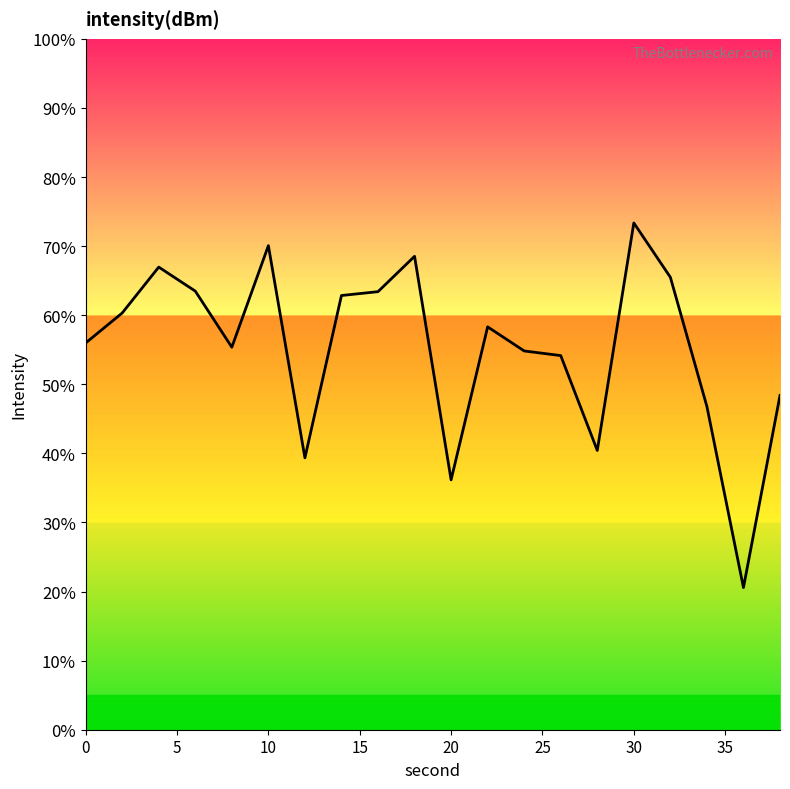

What is the smallest value displayed?

20.6